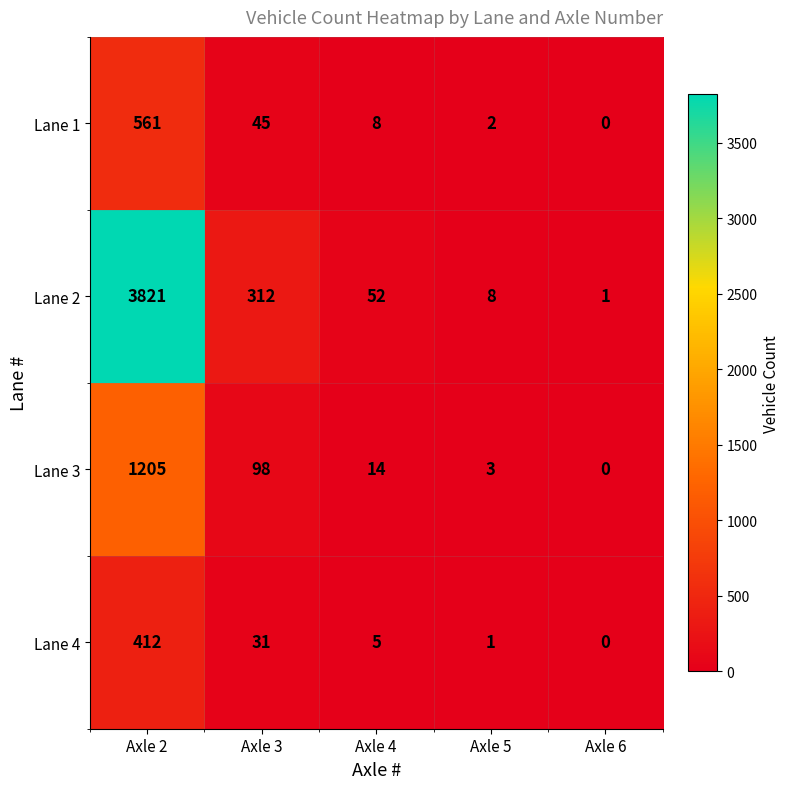

What is the difference between the highest and lowest values at Axle 3?

281